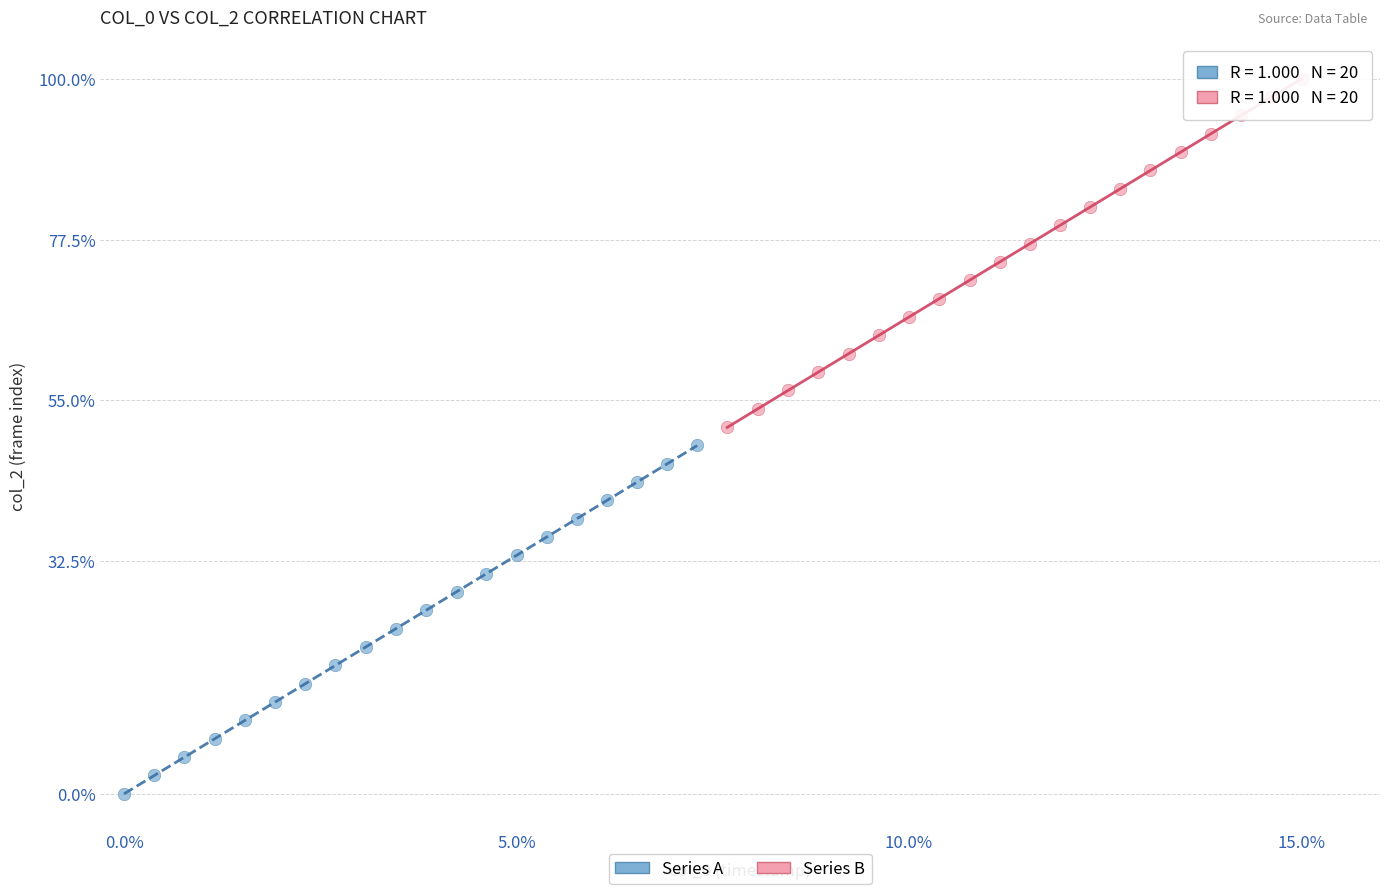

Which series reaches the minimum Y coordinate?

Series A